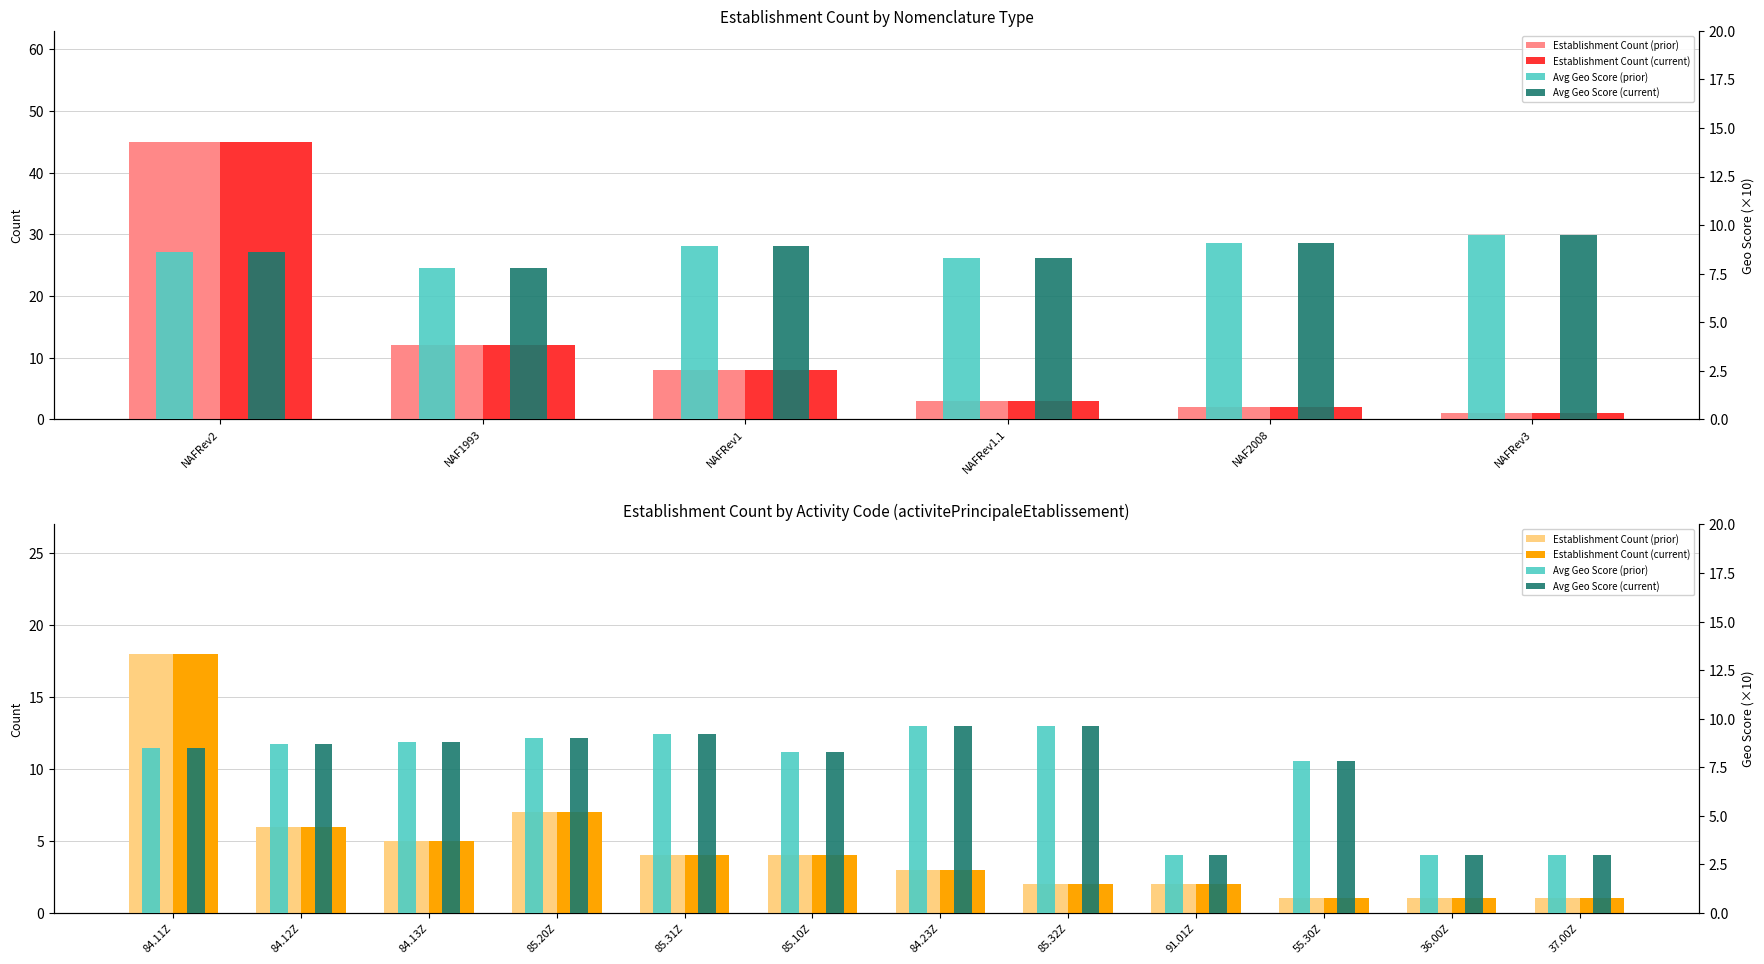

What is the difference between the second highest and second lowest values in the Avg Geo Score (prior) series?

6.6